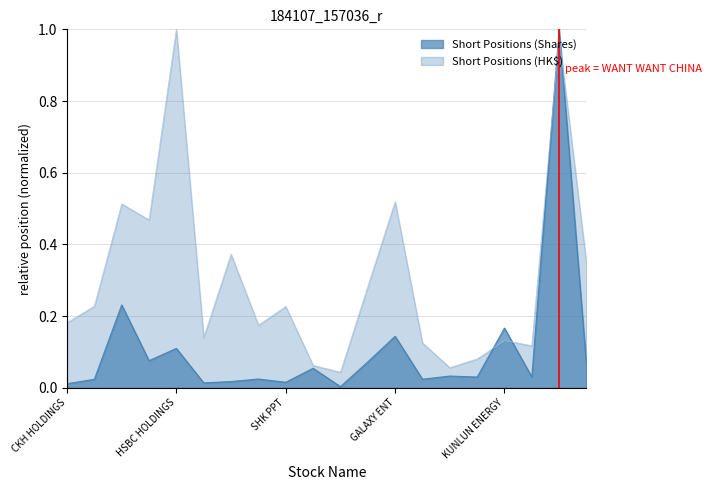

Rank the series by their average value, from highest to lowest.

Short Positions (HK$), Short Positions (Shares)